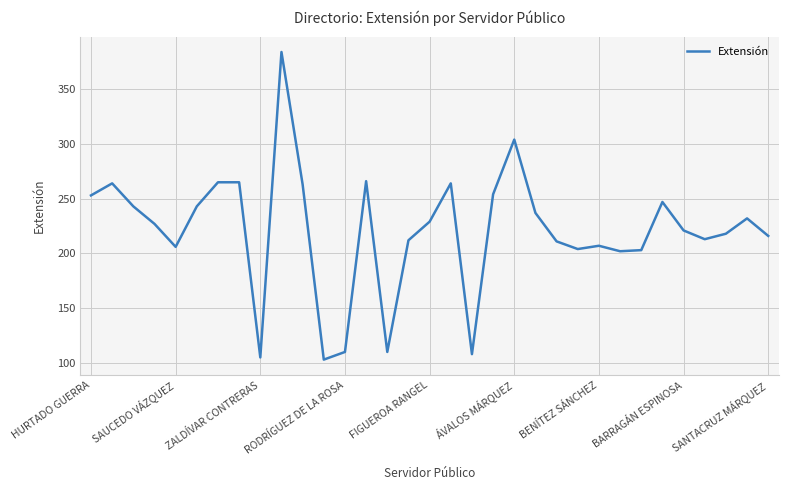

What is the maximum value shown in the chart?

384